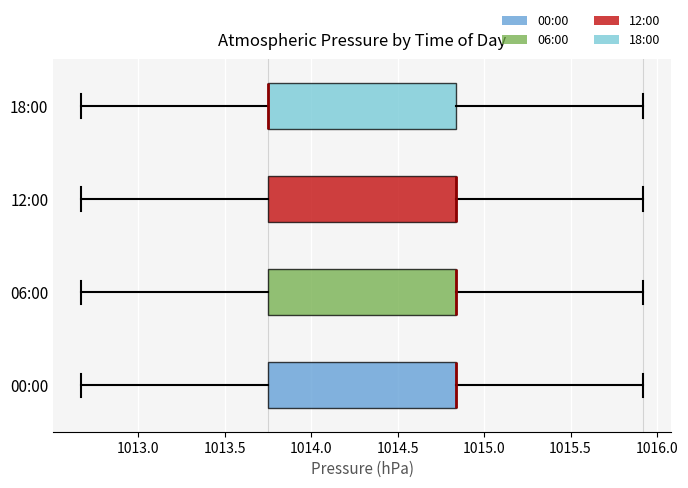

Reading bottom to top, read every box against the x-axis: the position of its median line, the range the box covers, and the ends of its whiskers. The values are not printed on the chart, so give them approximately, as read against the axis.

00:00: median 1014.85 (drawn on the box's right edge), box 1013.75 to 1014.85, whiskers 1012.65 to 1015.90
06:00: median 1014.85 (drawn on the box's right edge), box 1013.75 to 1014.85, whiskers 1012.65 to 1015.90
12:00: median 1014.85 (drawn on the box's right edge), box 1013.75 to 1014.85, whiskers 1012.65 to 1015.90
18:00: median 1013.75 (drawn on the box's left edge), box 1013.75 to 1014.85, whiskers 1012.65 to 1015.90